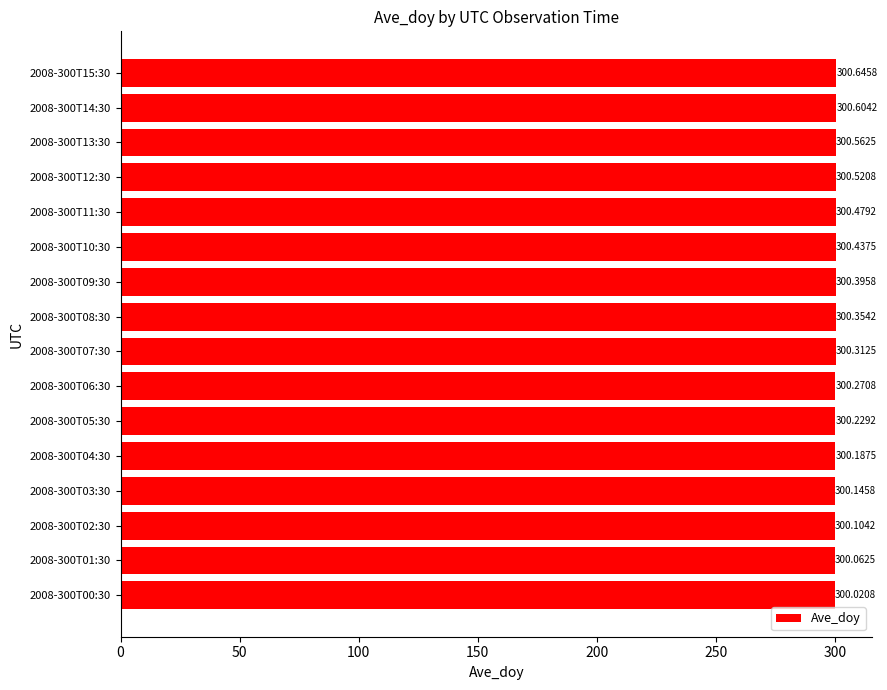

What is the average value?

300.3